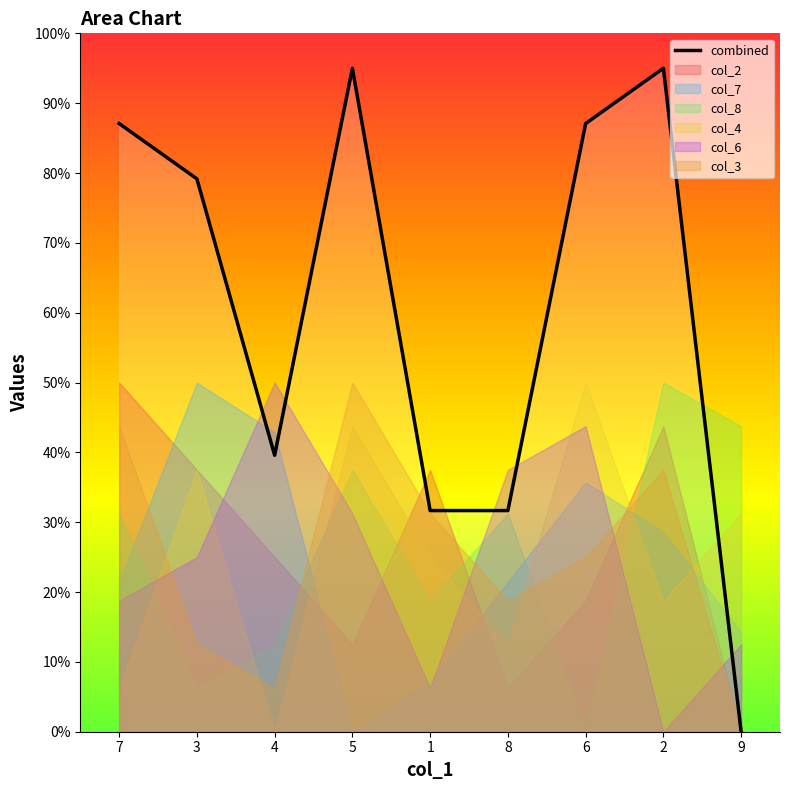

Rank the categories by value from highest to lowest.

5, 2, 7, 6, 3, 4, 1, 8, 9